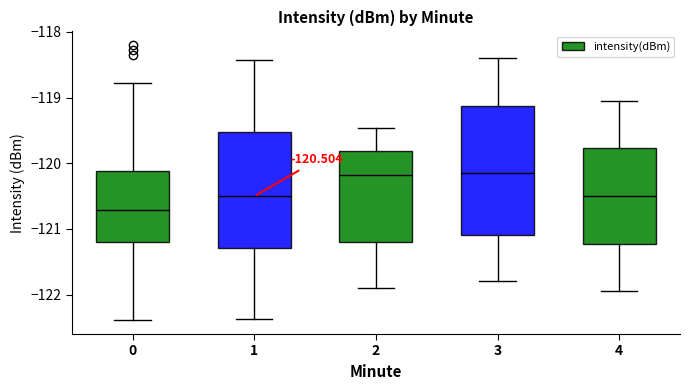

Which box is the tallest, from its lower edge to its upper edge?

3